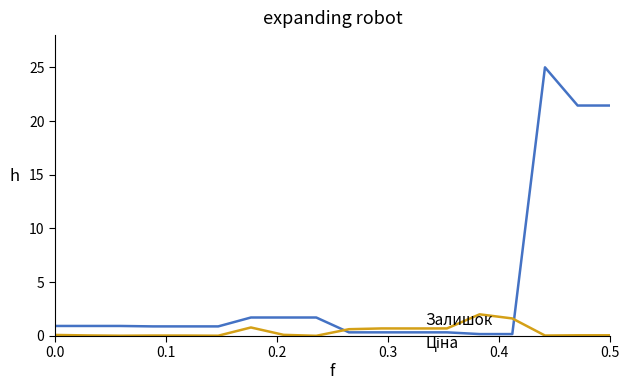

What is the maximum value shown in the chart?

25.0